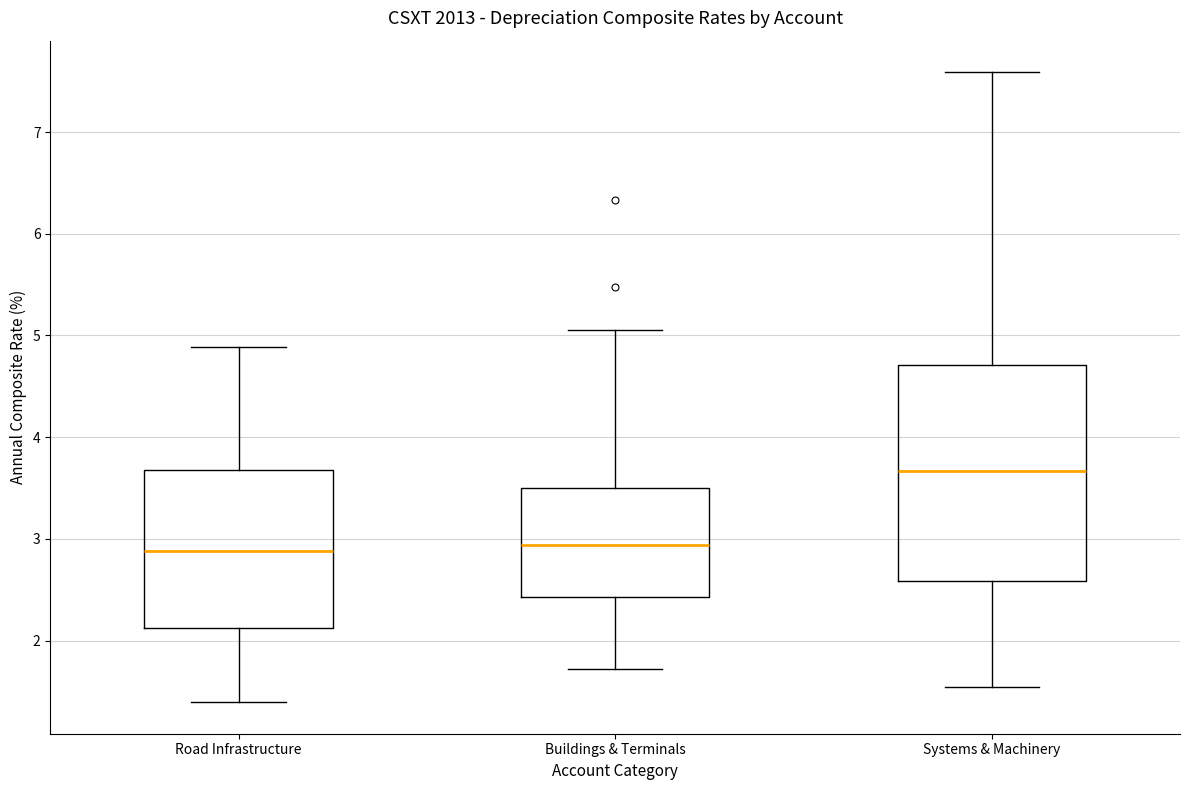

Where does the median line of the box for Systems & Machinery sit on the y-axis? The values are not printed on the chart, so give them approximately, as read against the axis.

3.7